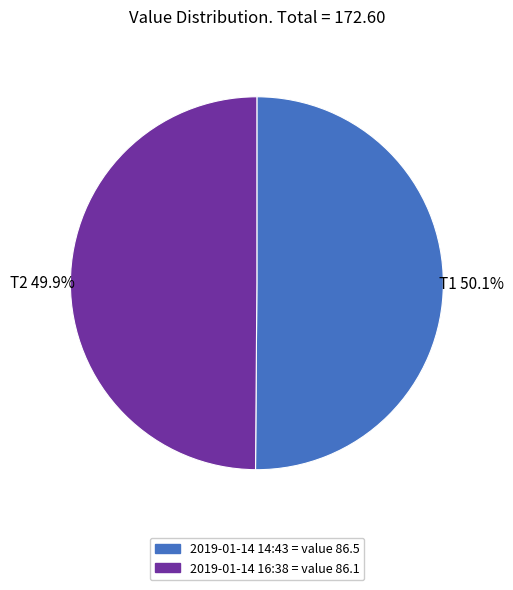

Is there any slice that represents more than half of the pie?

Yes